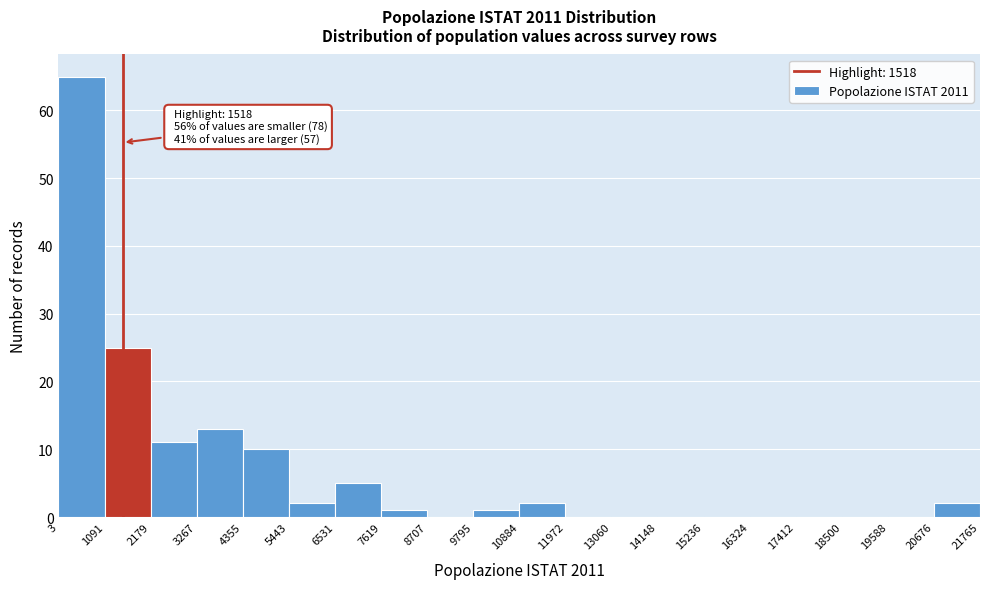

Over which range of the x-axis is the bar tallest?

3 to 1091